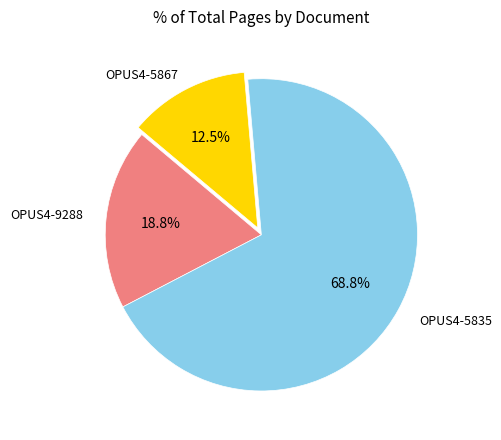

Do OPUS4-9288 and OPUS4-5867 together represent more than half of the pie?

No